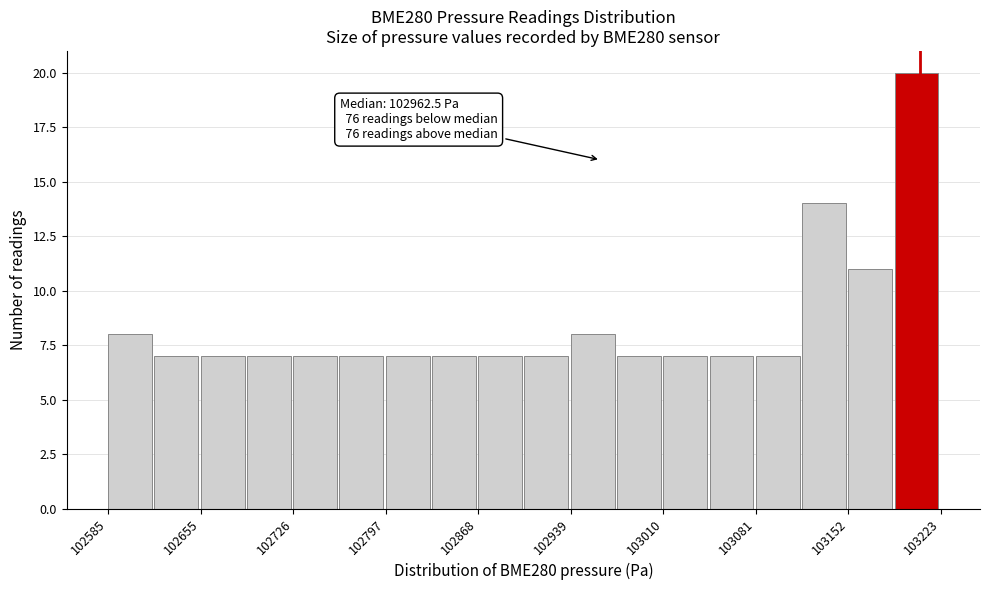

Around what value on the x-axis is the tallest bar? Give the approximate position of its centre, as read against the axis.

103200